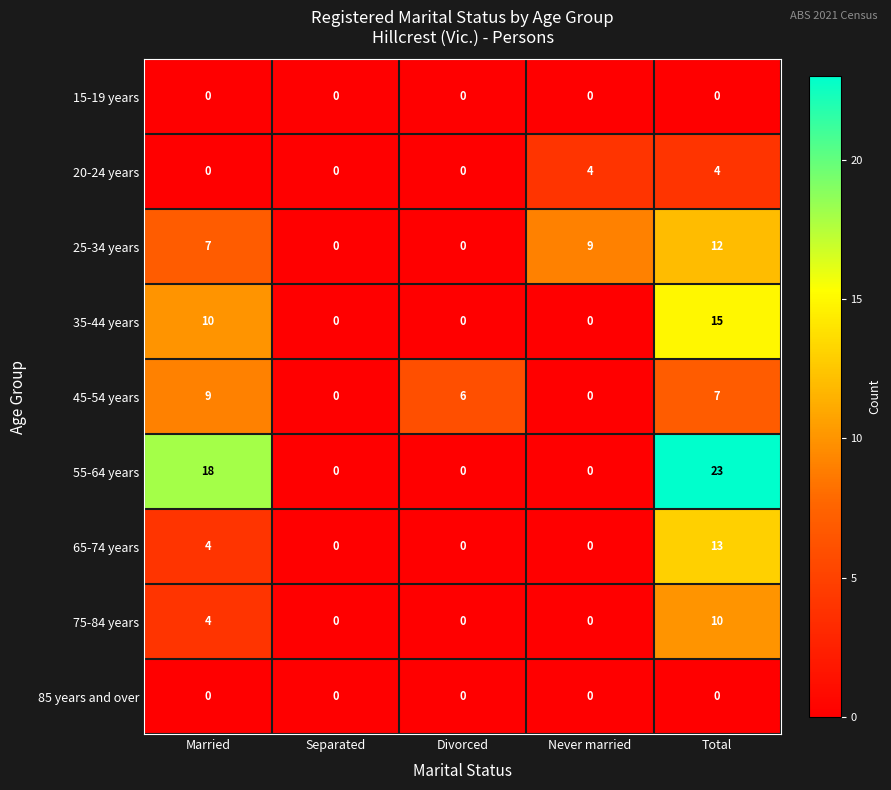

The 20-24 years series shows 0 at Divorced. True or false?

True